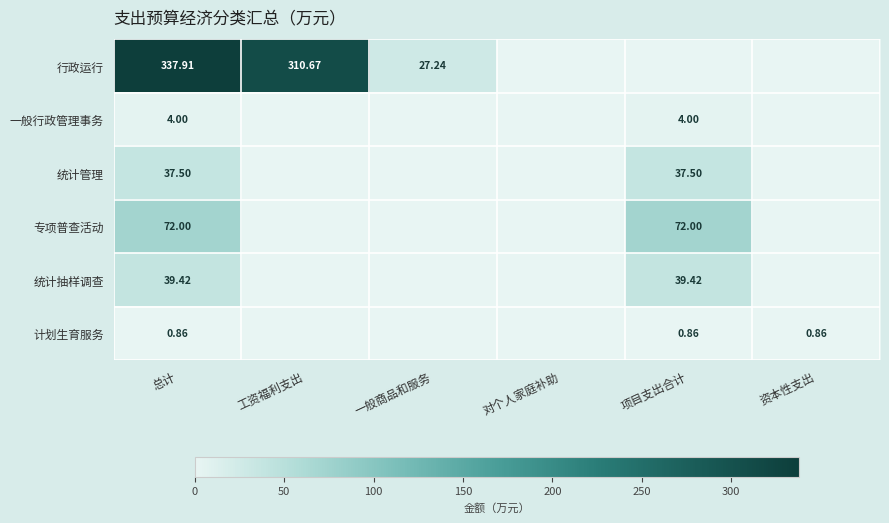

How many data points in 行政运行 are less than 27?

3